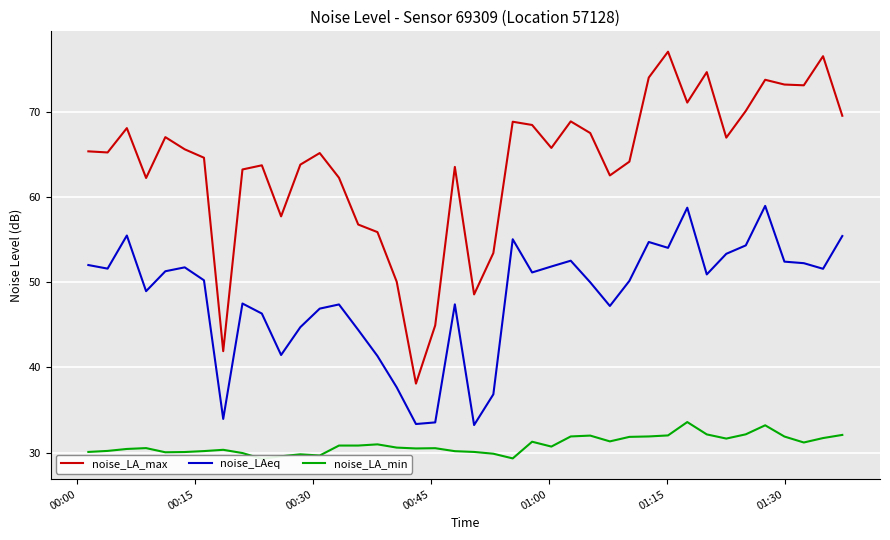

What is the difference between the maximum and second lowest values in the noise_LA_min series?

4.3